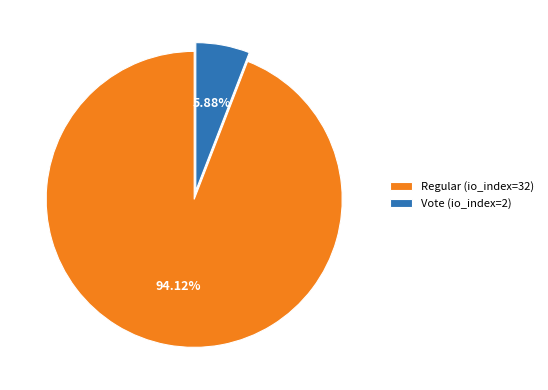

What percentage is the Regular (io_index=32) slice, to the nearest percent?

94%